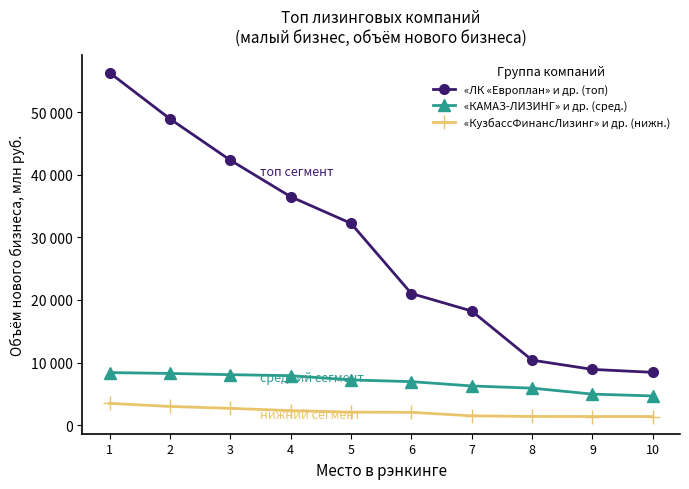

Which series has the widest spread of values?

«ЛК «Европлан» и др. (топ)